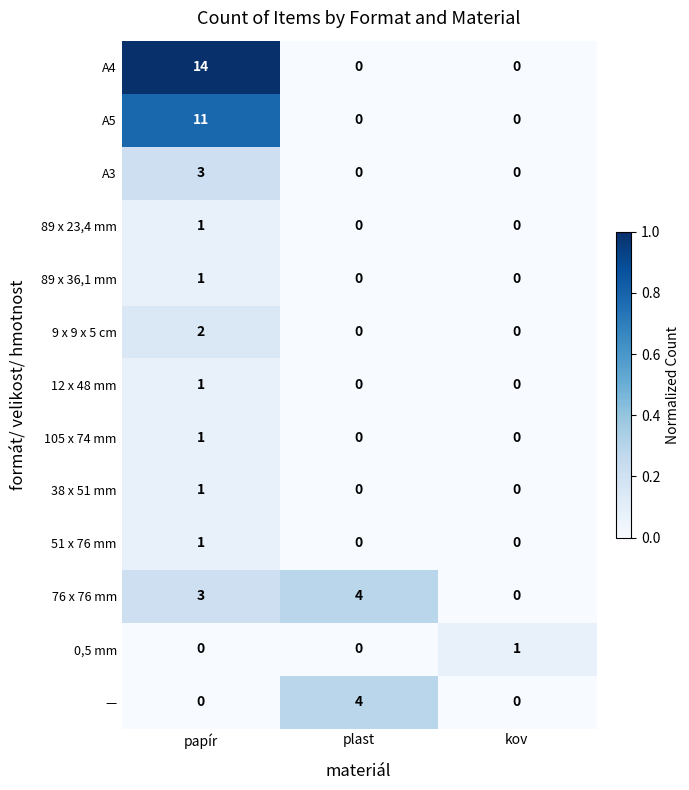

How many data points does each series have?

3